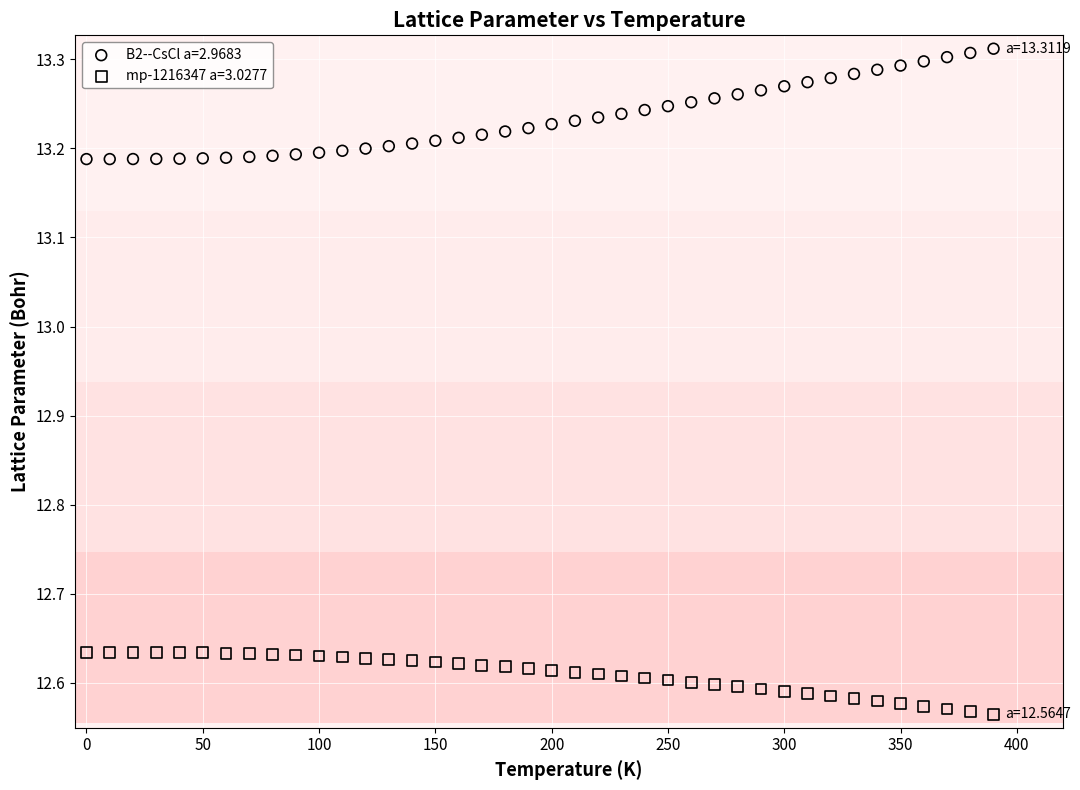

What are all the series names shown in the legend?

B2--CsCl a=2.9683, mp-1216347 a=3.0277